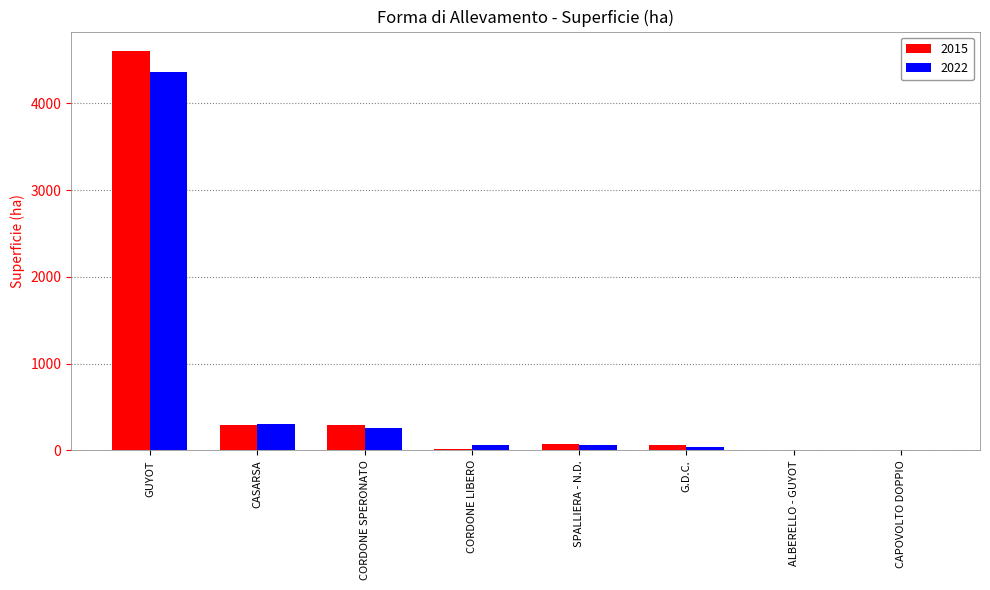

The 2022 series shows 4364.0 at GUYOT. True or false?

True